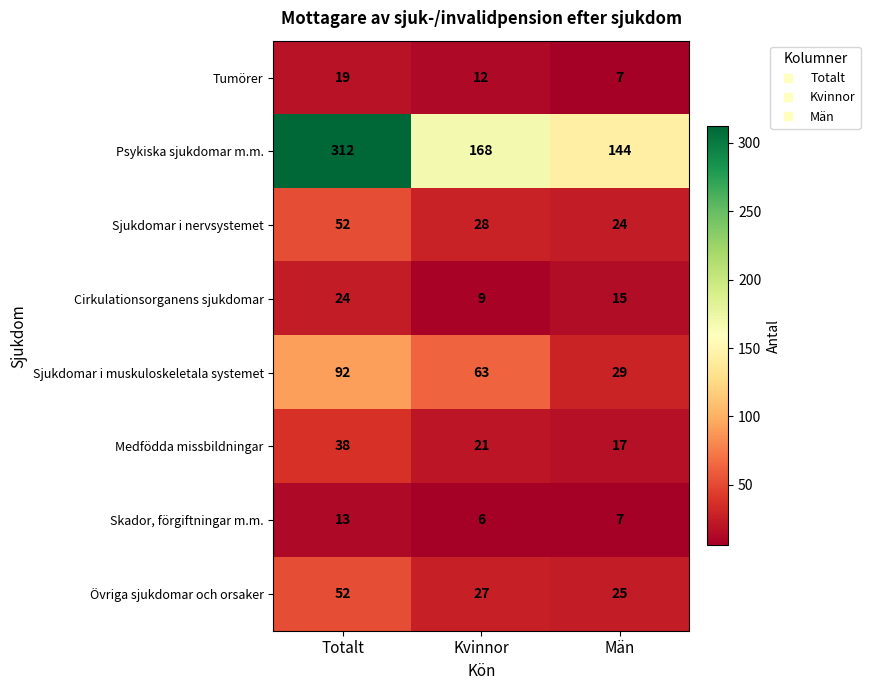

Reading left to right, list all the values displayed in this chart.

Tumörer: 19	12	7
Psykiska sjukdomar m.m.: 312	168	144
Sjukdomar i nervsystemet: 52	28	24
Cirkulationsorganens sjukdomar: 24	9	15
Sjukdomar i muskuloskeletala systemet: 92	63	29
Medfödda missbildningar: 38	21	17
Skador, förgiftningar m.m.: 13	6	7
Övriga sjukdomar och orsaker: 52	27	25